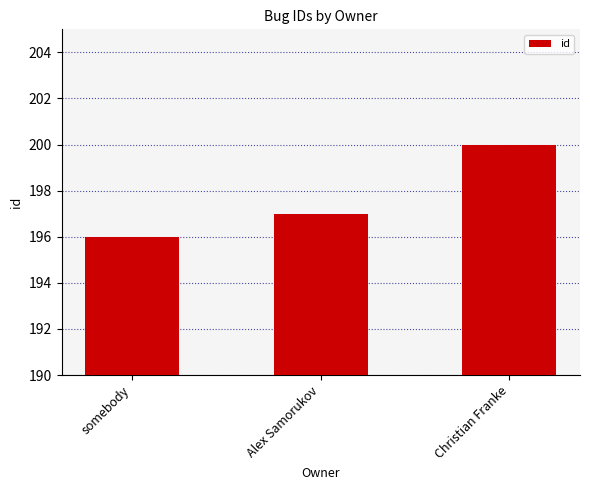

What is the change in value from somebody to Alex Samorukov?

+1